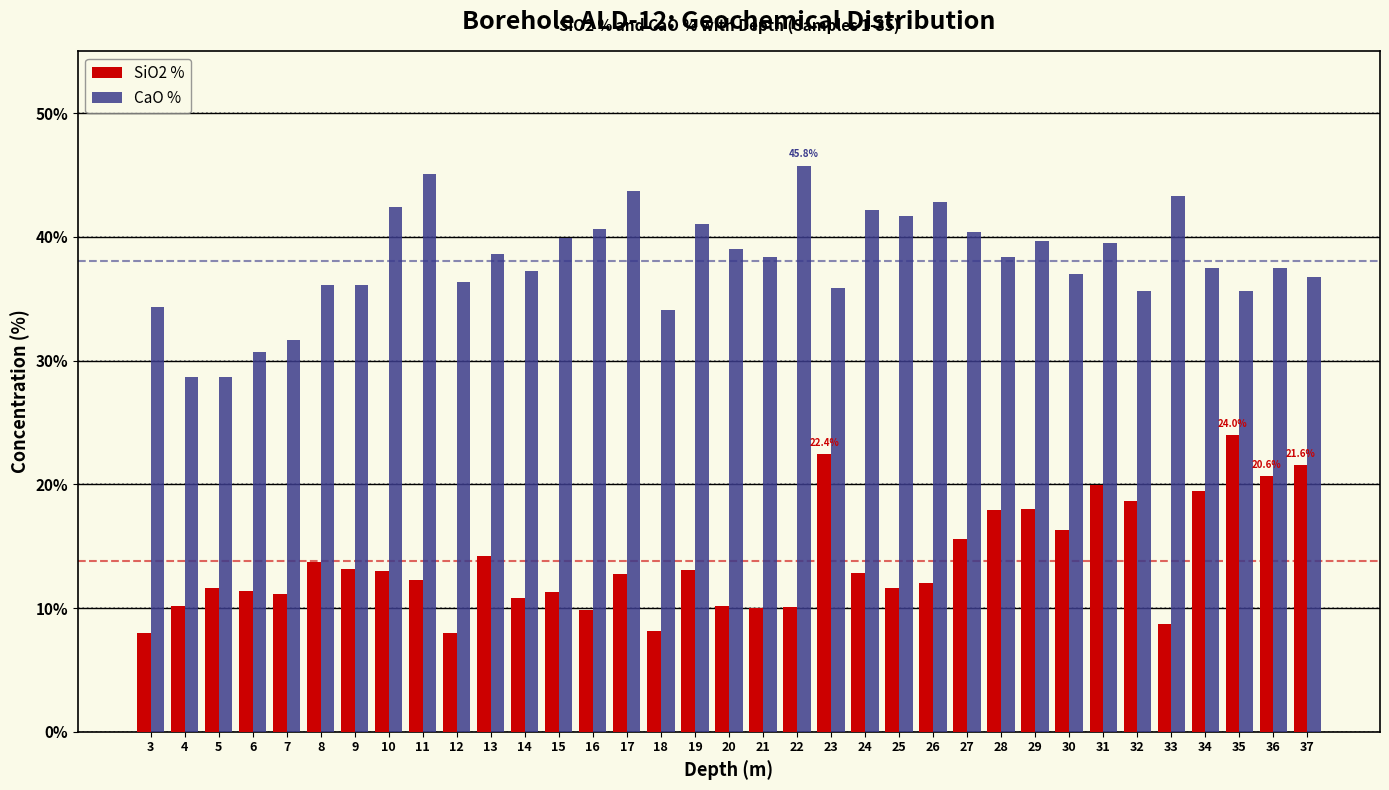

What is the total value across all series at 18?

42.2